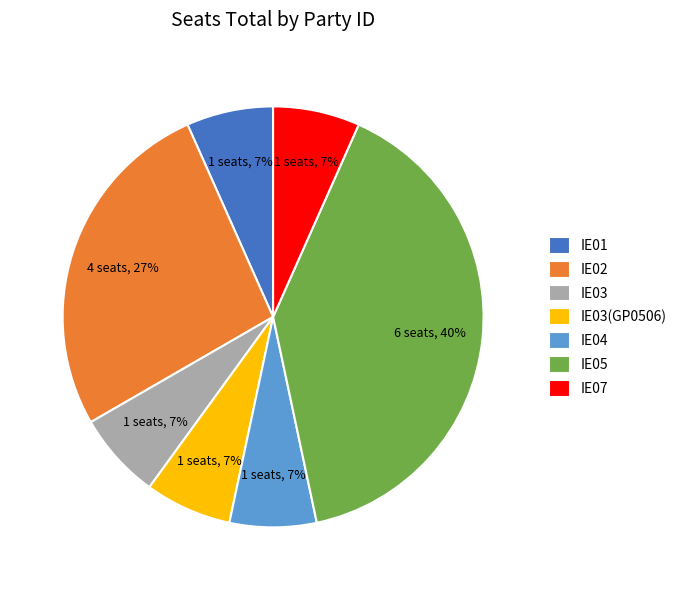

How many segments does this pie chart have?

7